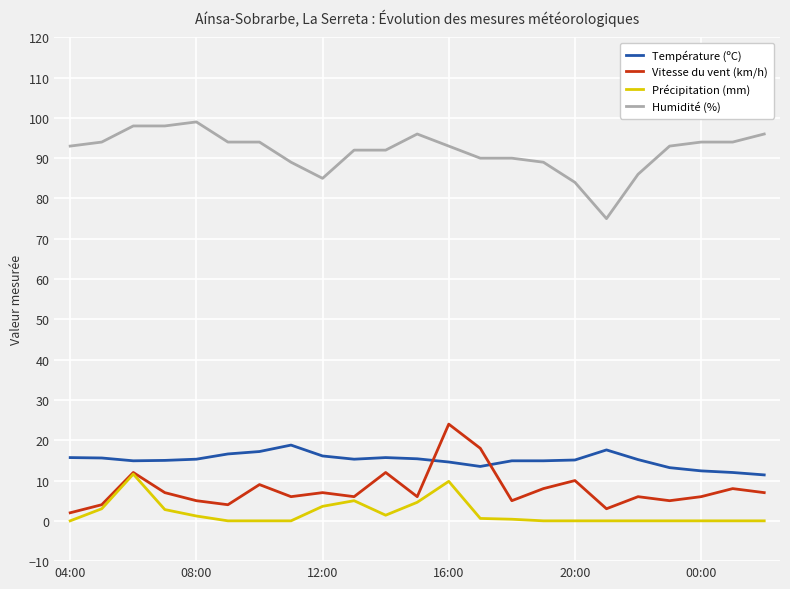

What is the greatest value displayed?

99.0